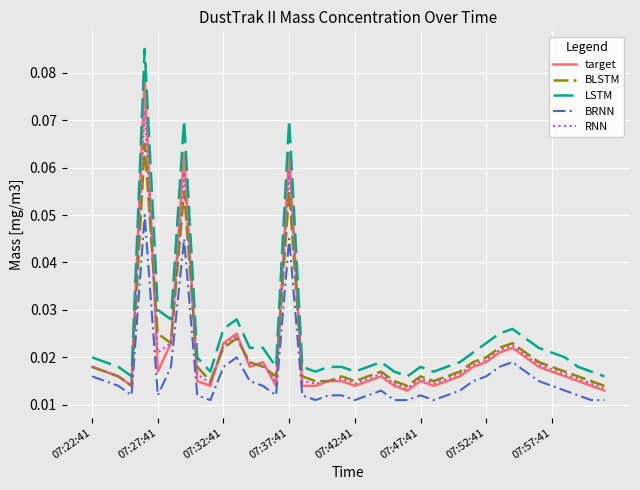

List the series in order of their peak value, highest first.

LSTM, target, RNN, BLSTM, BRNN